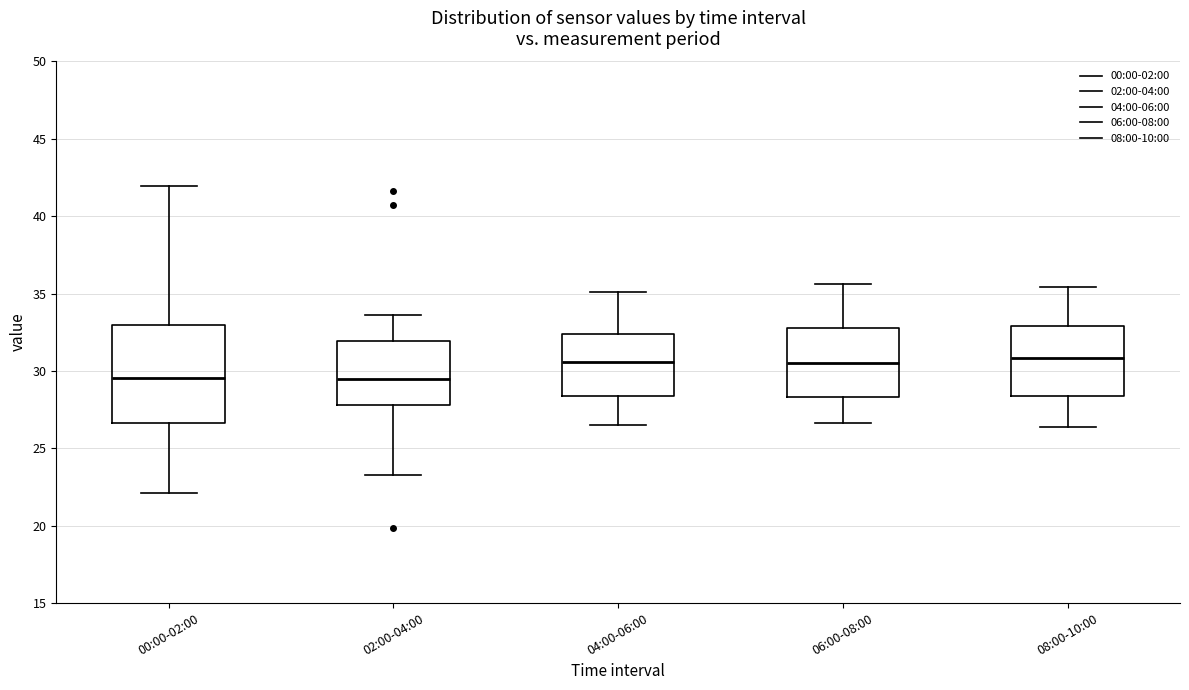

Where does the median line of the box for 00:00-02:00 sit on the y-axis? The values are not printed on the chart, so give them approximately, as read against the axis.

29.5